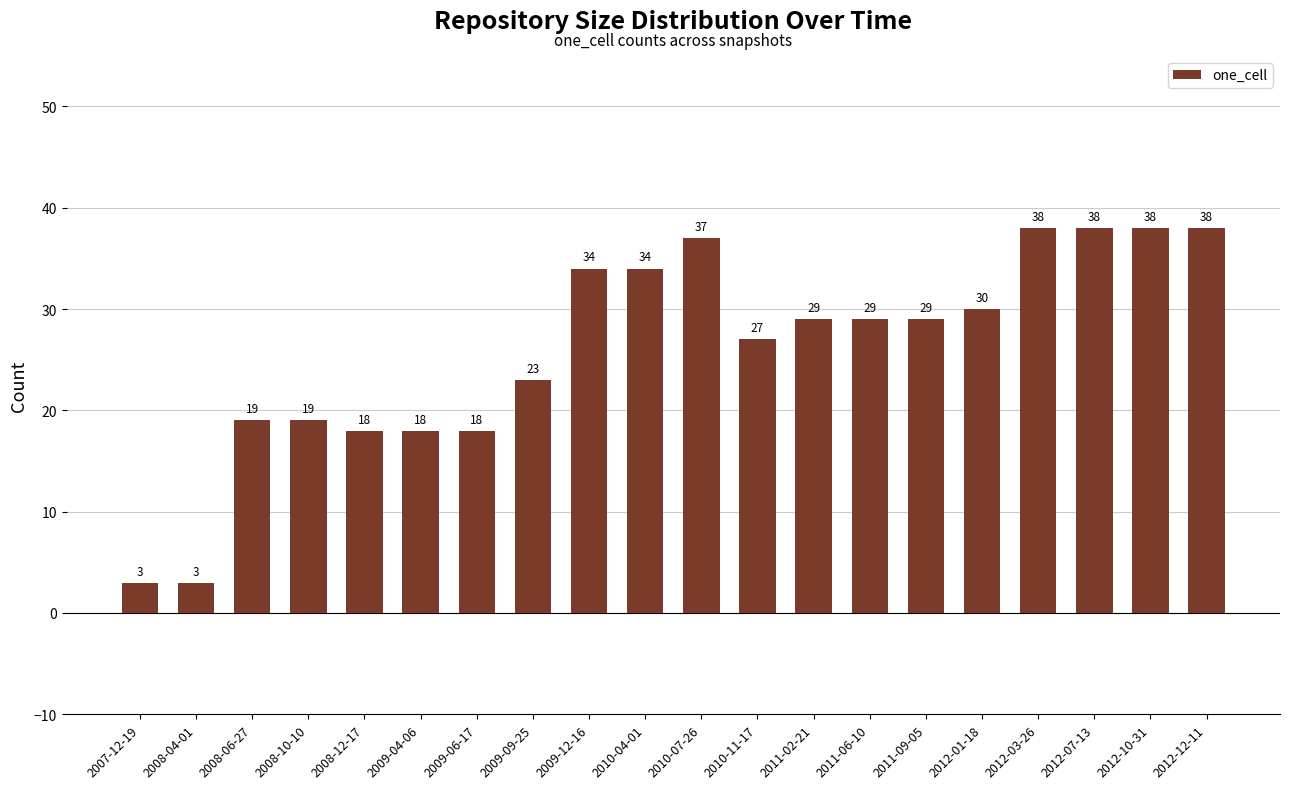

What is the change in value from 2008-04-01 to 2012-01-18?

+27